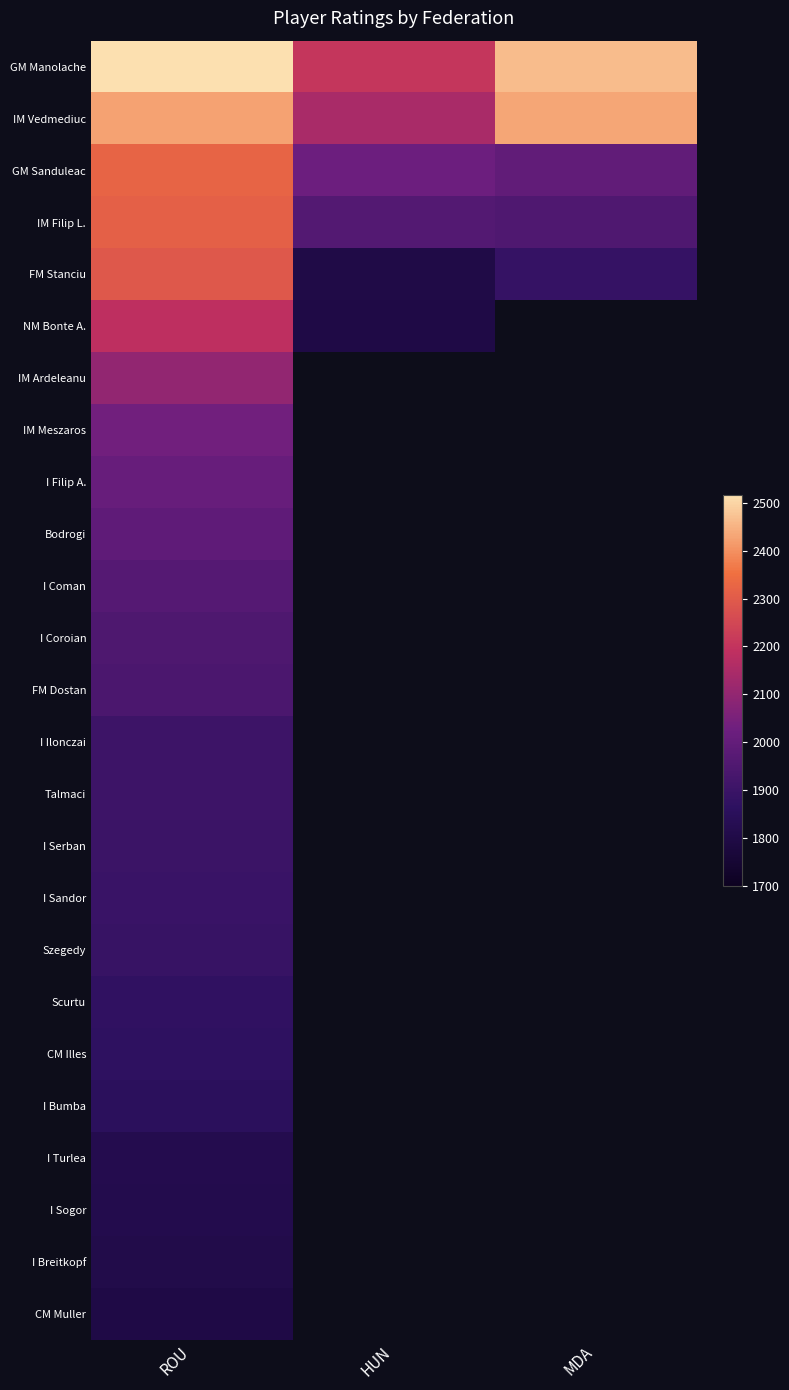

What is the maximum value shown in the chart?

2517.0